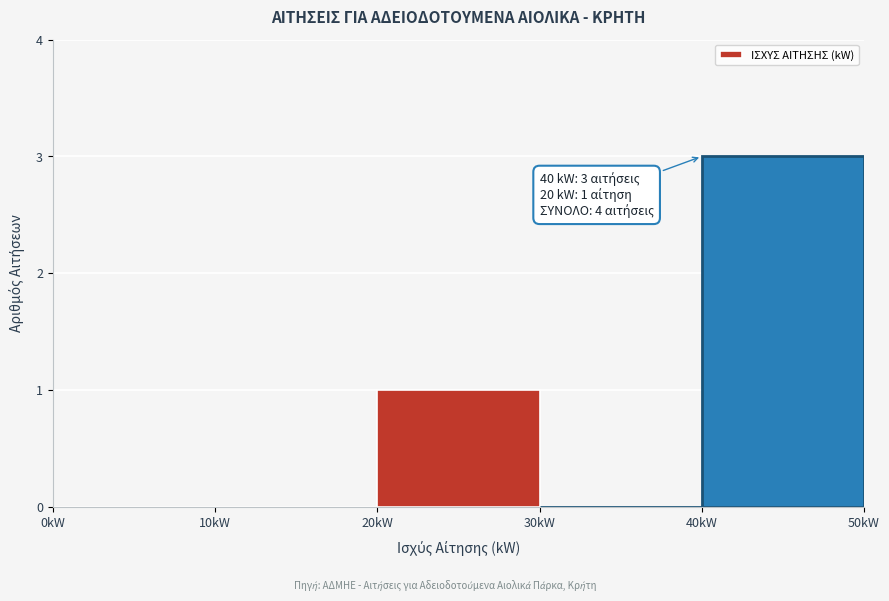

Over which range of the x-axis is the bar tallest?

40 to 50